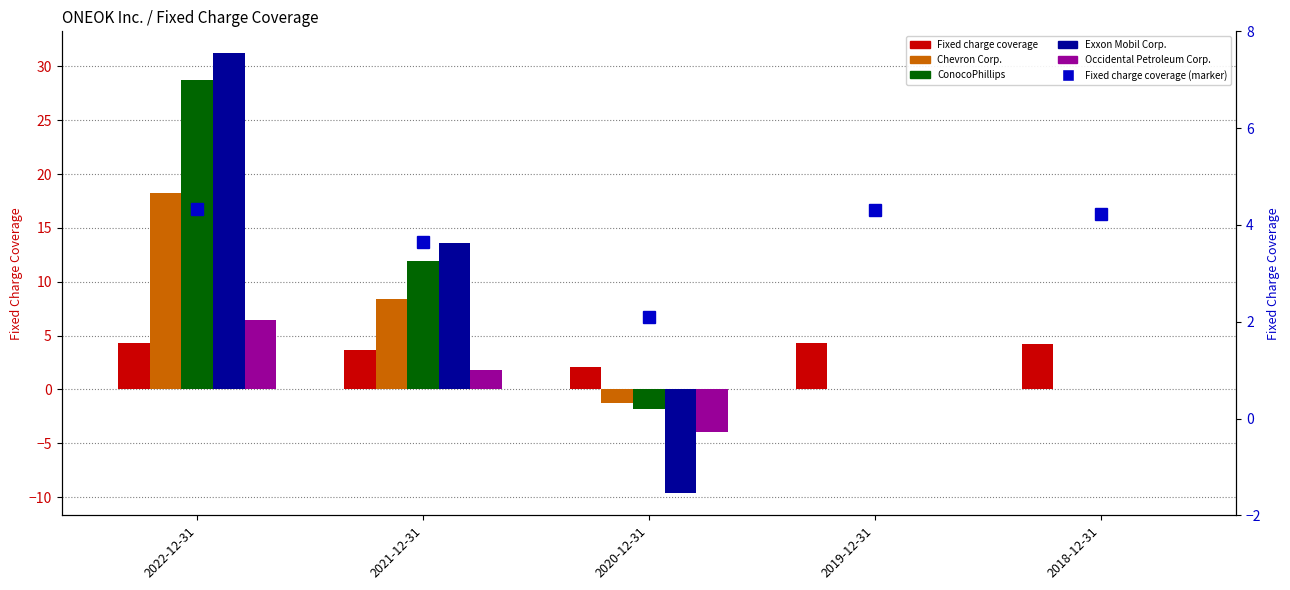

What is the approximate value of Fixed charge coverage at 2019-12-31?

4.3